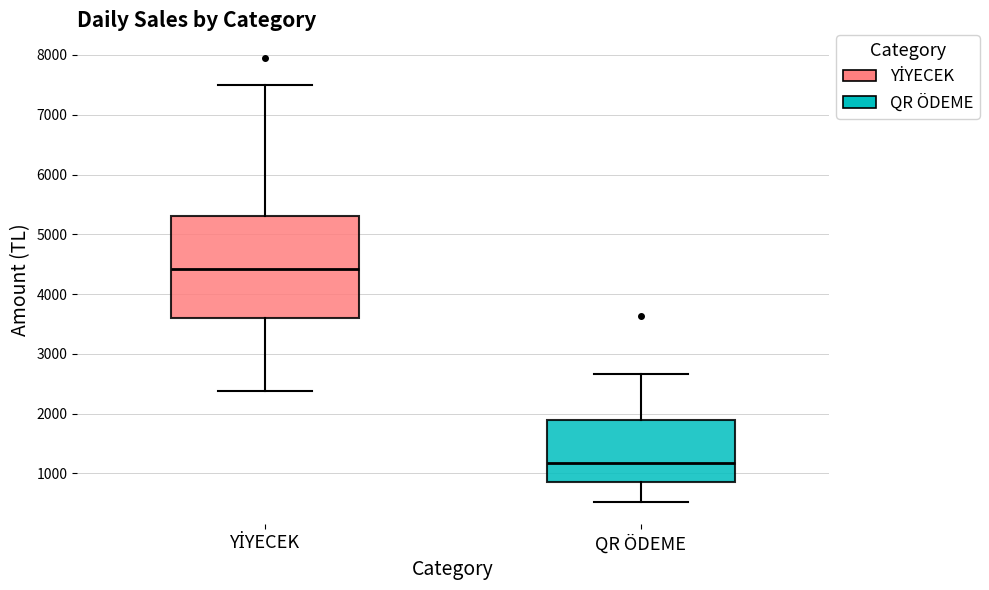

Where does the upper whisker of the box for QR ÖDEME end on the y-axis? The values are not printed on the chart, so give them approximately, as read against the axis.

2700